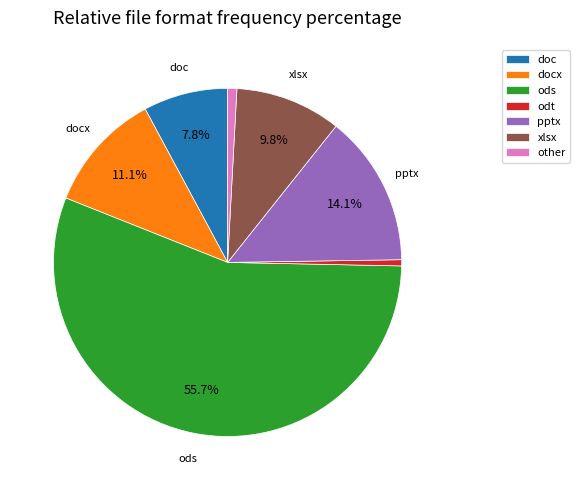

Count the number of slices in the pie.

7